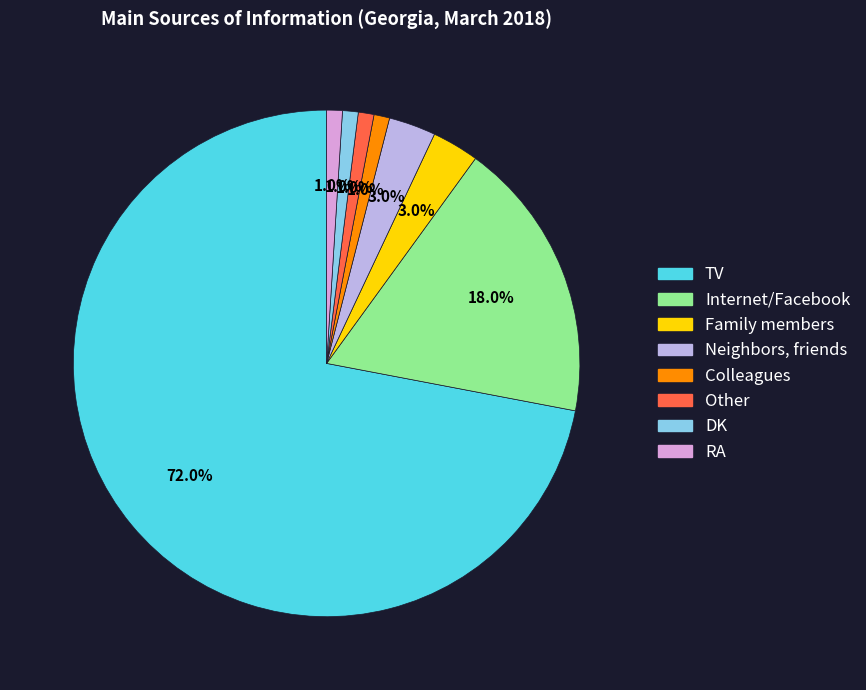

What is the ratio of the value at Other to the value at DK?

1.0